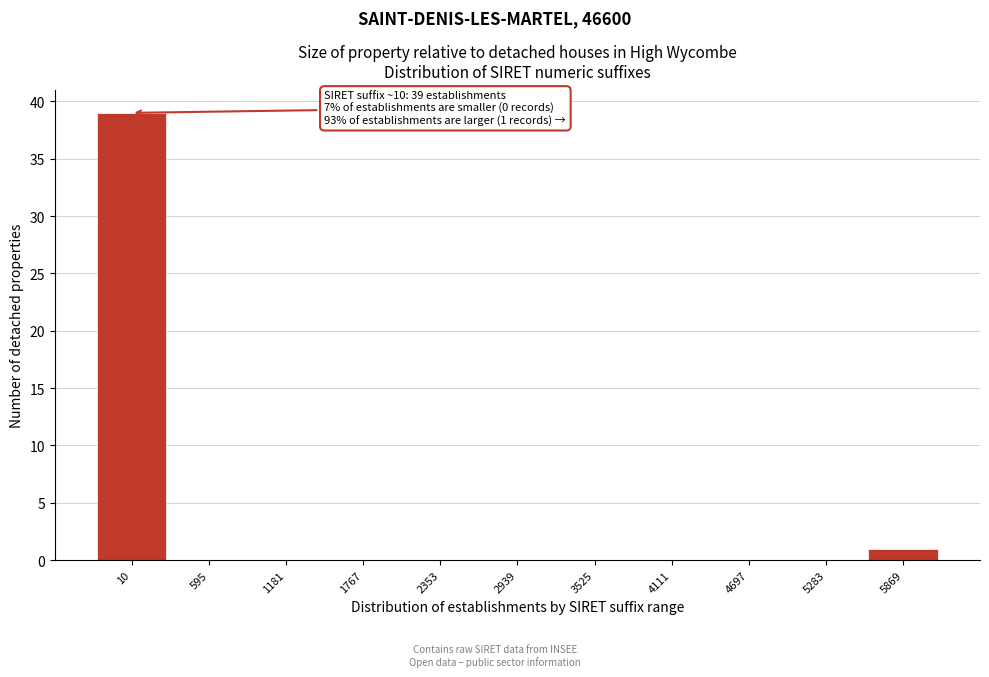

Reading right to left, extract all data points from this chart.

5869=1	5283=0	4697=0	4111=0	3525=0	2939=0	2353=0	1767=0	1181=0	595=0	10=39